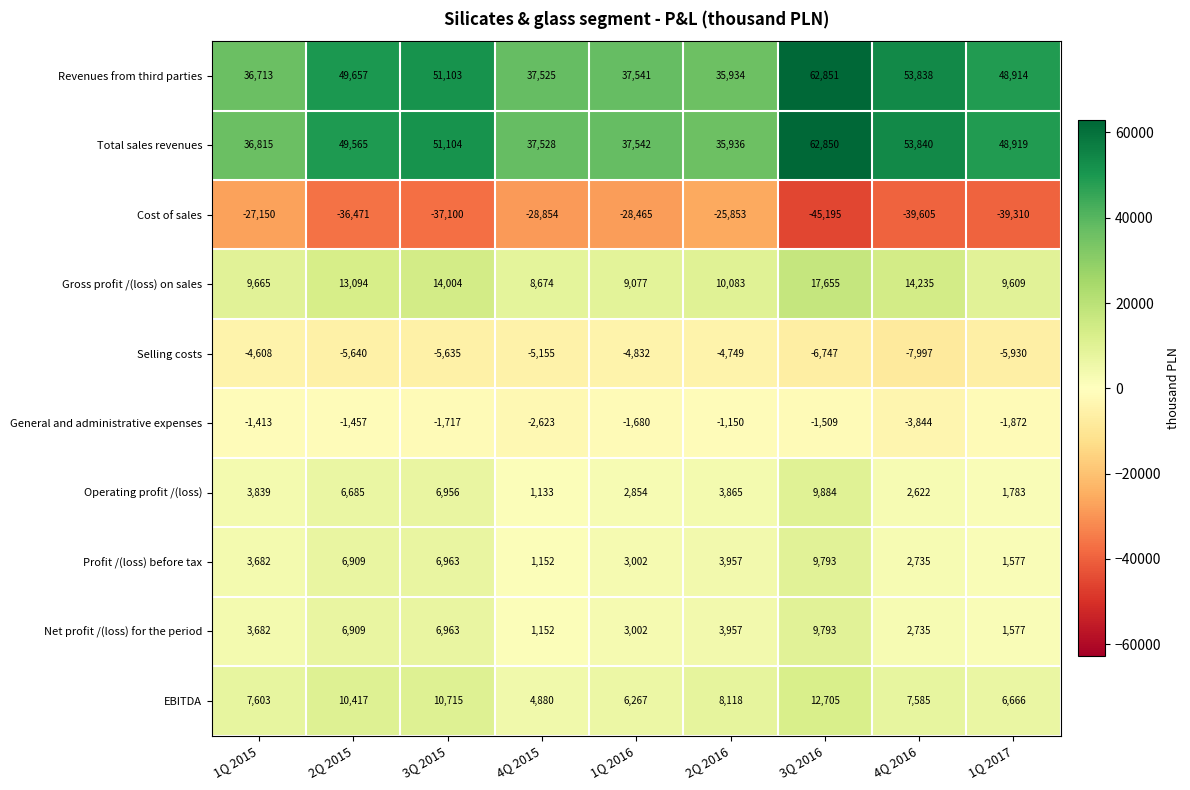

What is the sum of all Operating profit /(loss) values?

39621